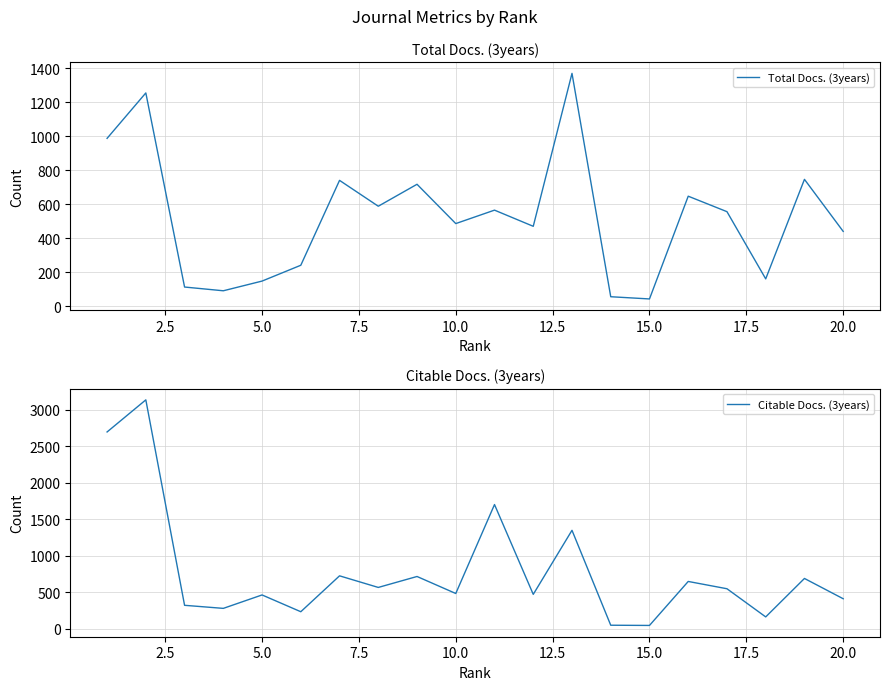

How many lines are shown in the chart?

2